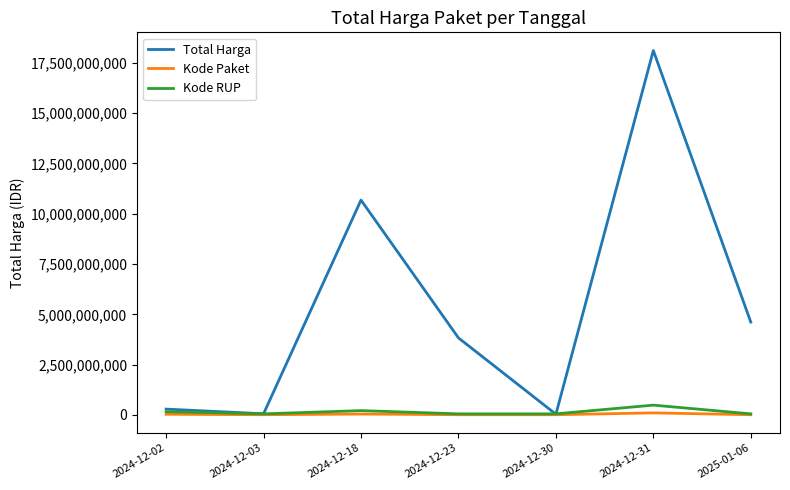

At which category does the chart reach its peak across all series?

2024-12-31